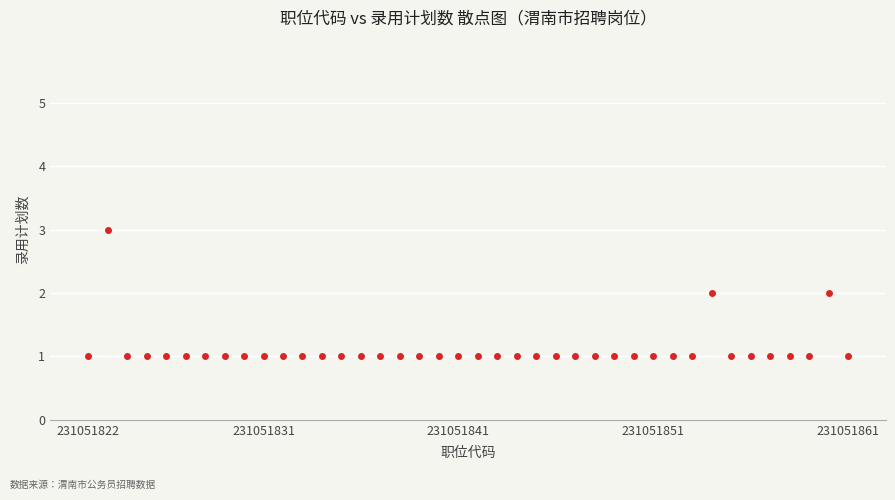

What is the range of X values (max minus min)?

39